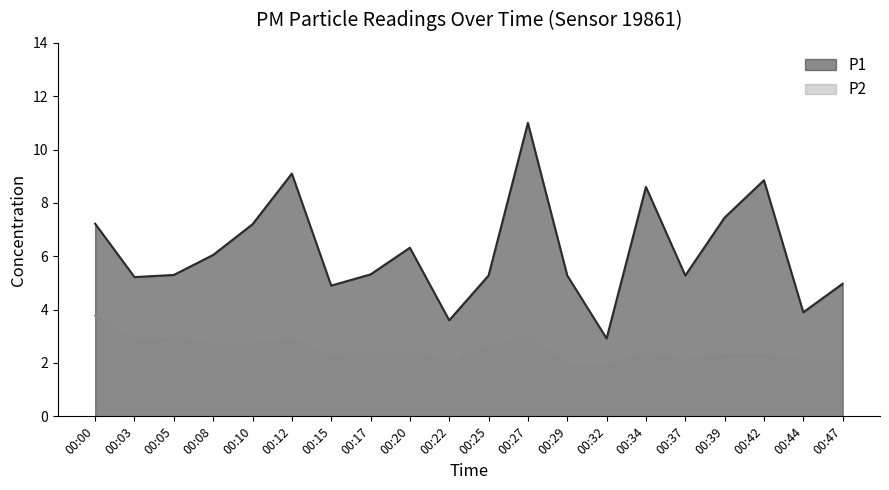

What is the difference between the maximum and minimum values in the P1 series?

8.1